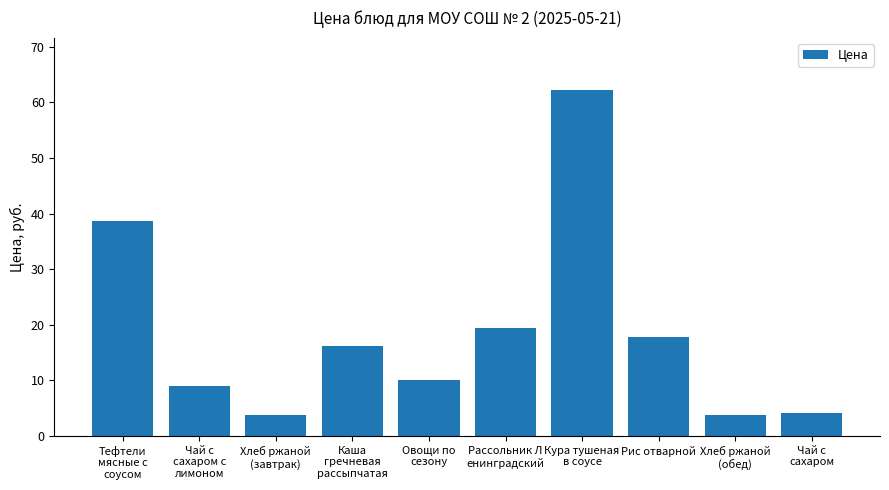

Is it true that the value at Рис отварной is 17.9?

True